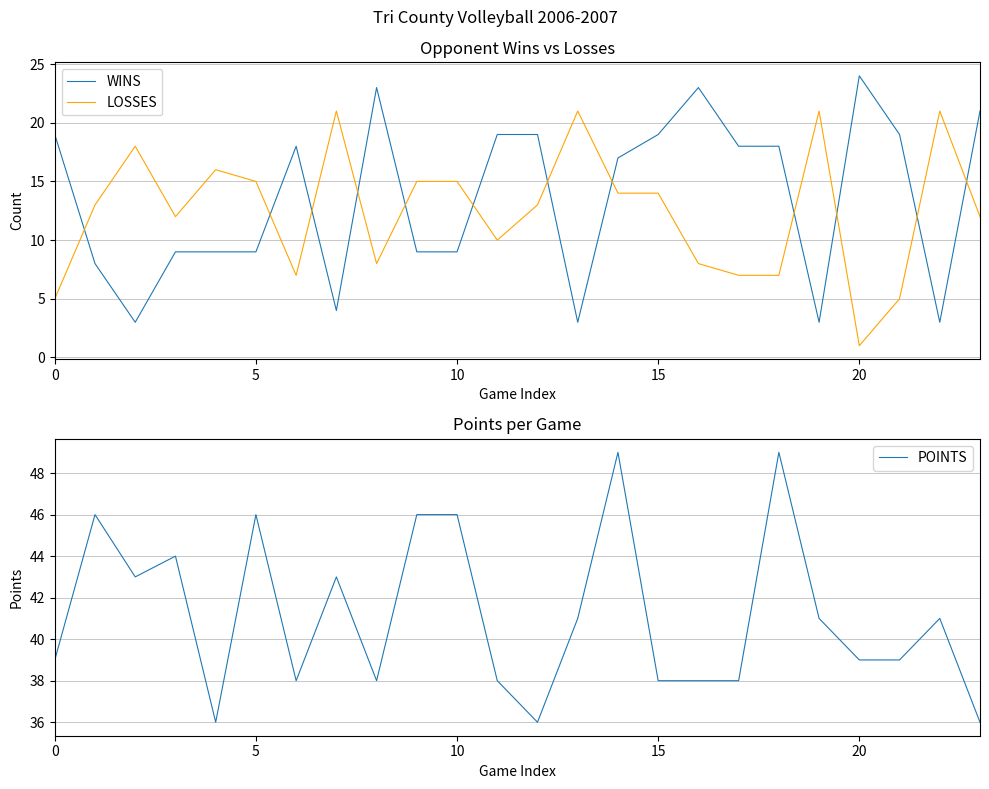

True or false: WINS has a value of 9 at 10.

True